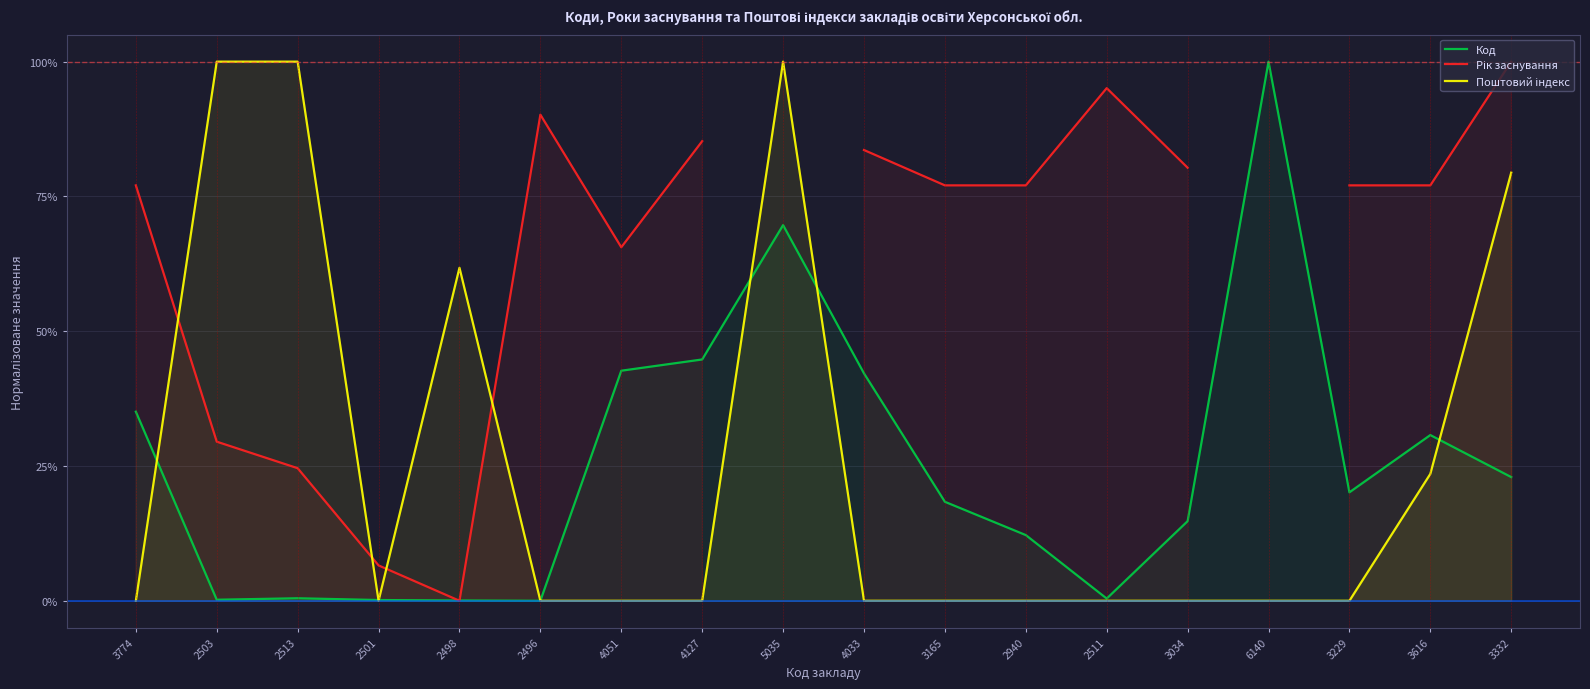

How many times do Поштовий індекс and Код cross each other?

6